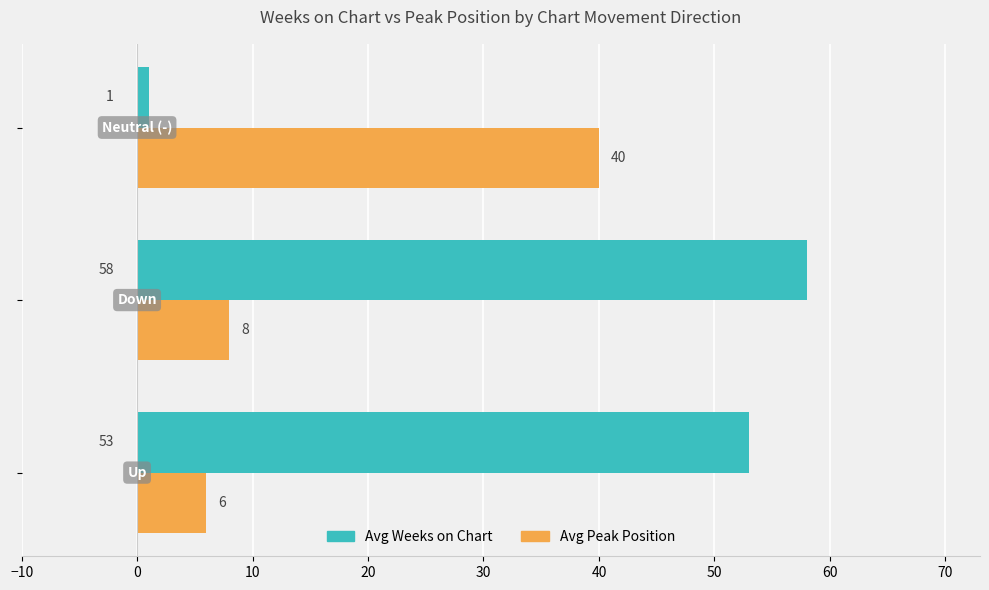

At how many categories does at least one series exceed 9?

3